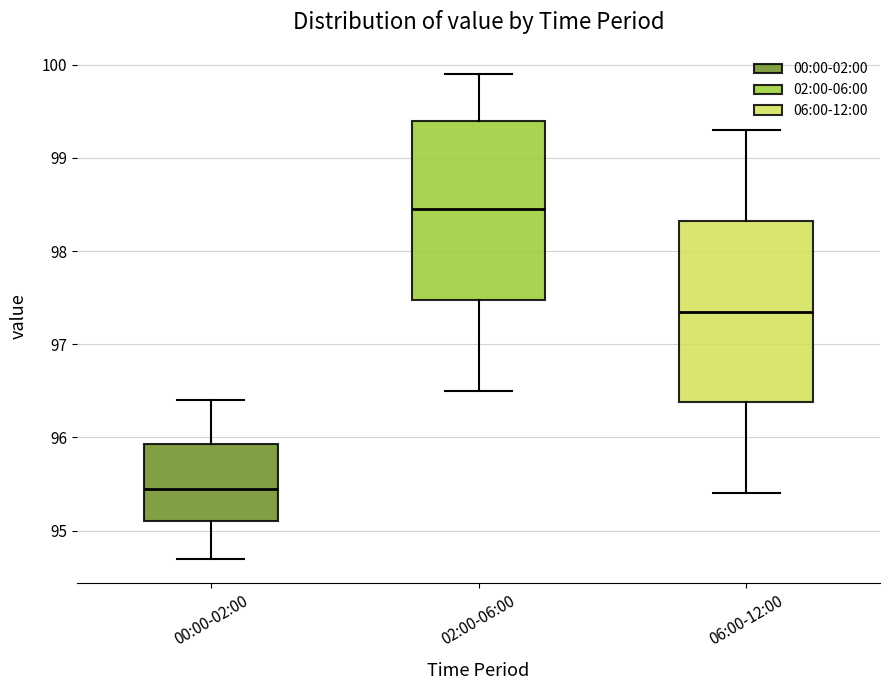

Which box's median line is the highest?

02:00-06:00